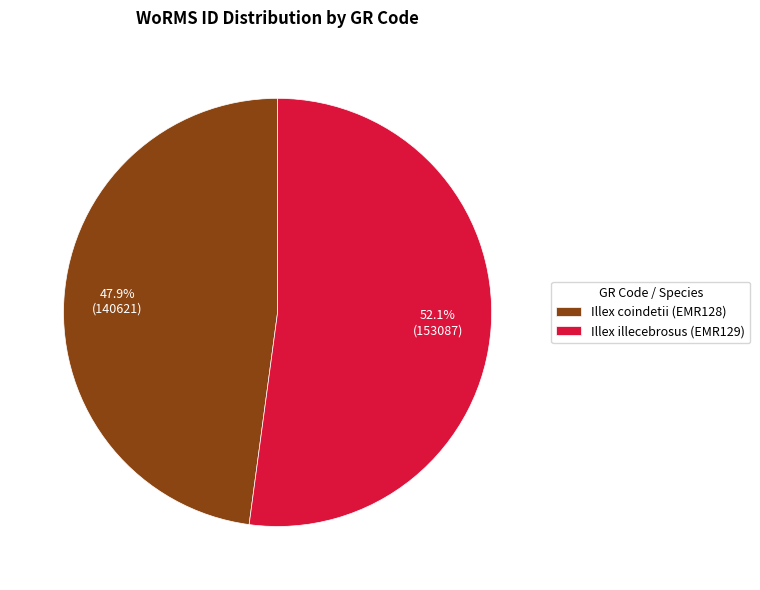

Combined, what portion of the pie is Illex coindetii (EMR128) and Illex illecebrosus (EMR129)?

100.0%